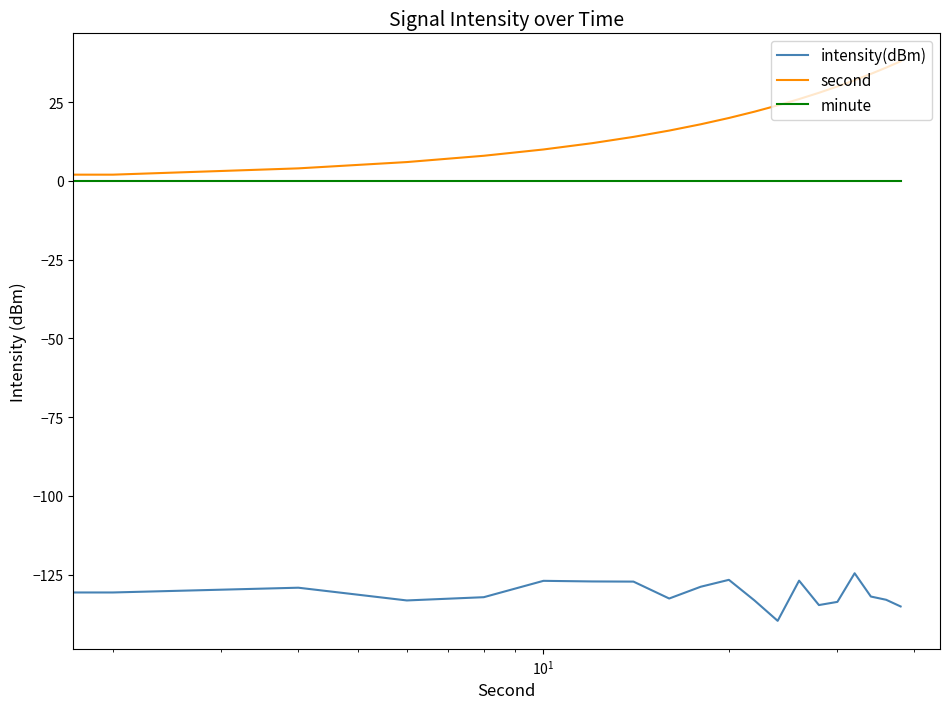

How many lines are shown in the chart?

3